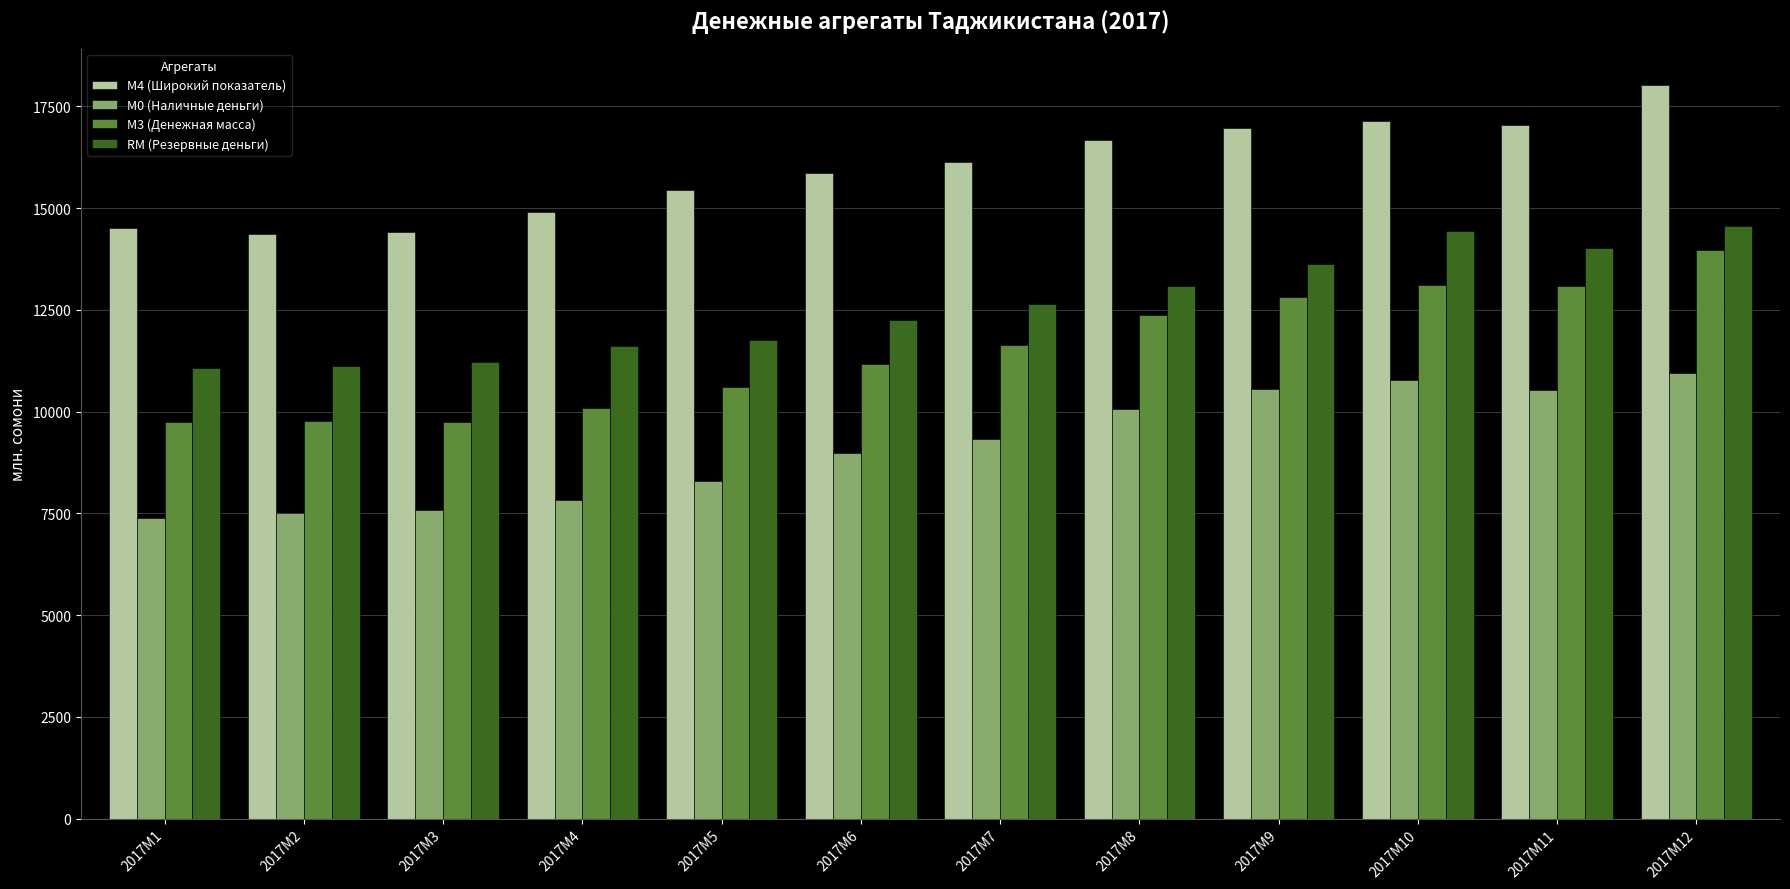

Rank the series at 2017M6 from highest to lowest value.

М4 (Широкий показатель), RM (Резервные деньги), М3 (Денежная масса), М0 (Наличные деньги)